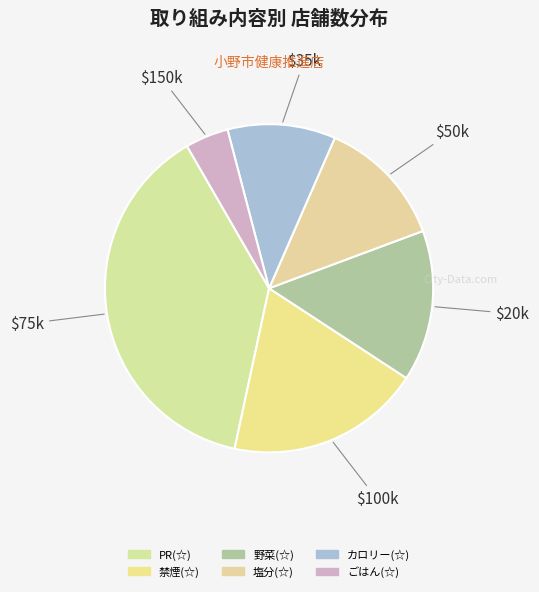

Rank the categories by value from highest to lowest.

PR(☆), 禁煙(☆), 野菜(☆), 塩分(☆), カロリー(☆), ごはん(☆)